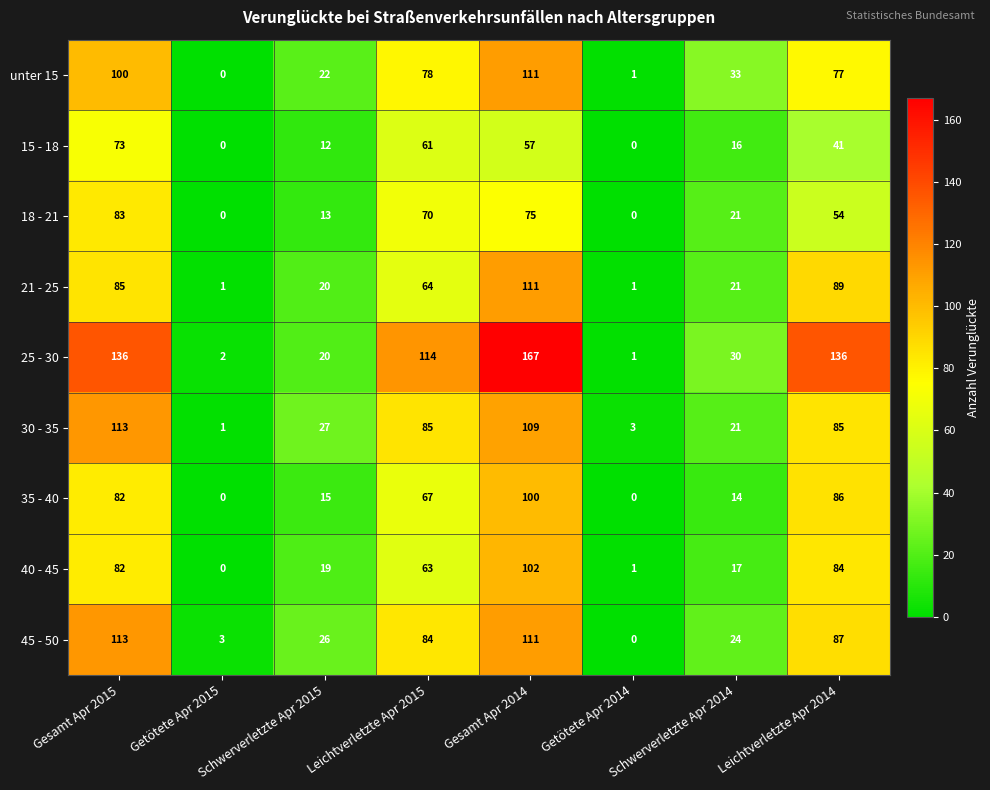

What value does the 25 - 30 series have at Leichtverletzte Apr 2014?

136